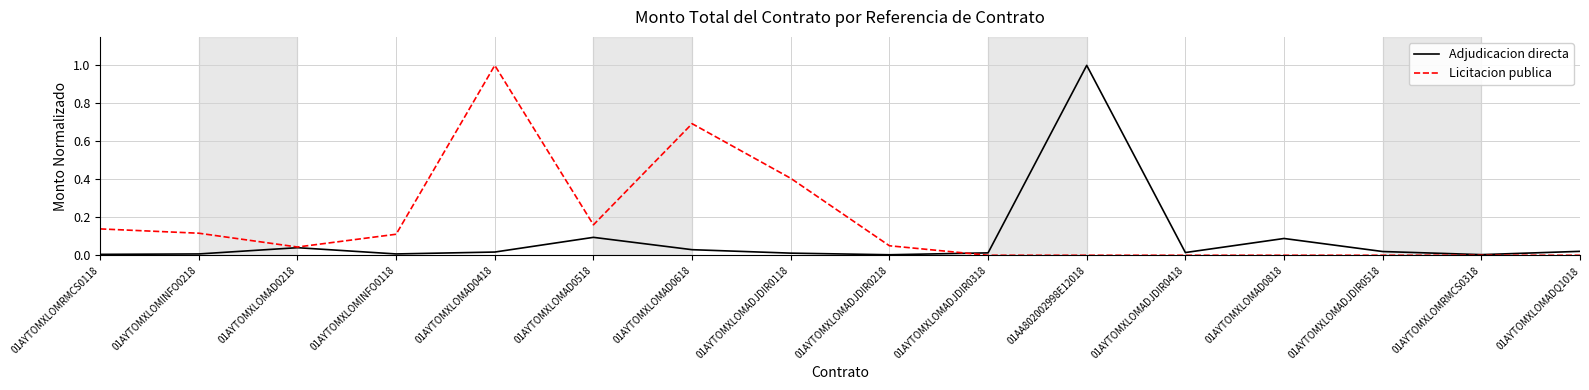

The Adjudicacion directa series shows 0.0 at 01AYTOMXLOMADJDIR0118. True or false?

True